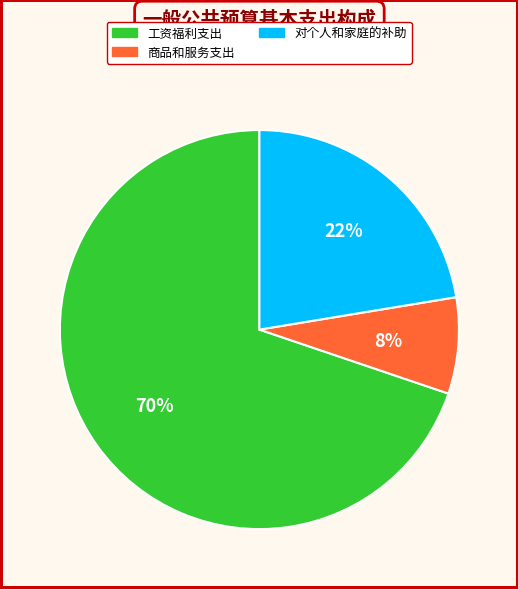

Which category accounts for the majority?

工资福利支出